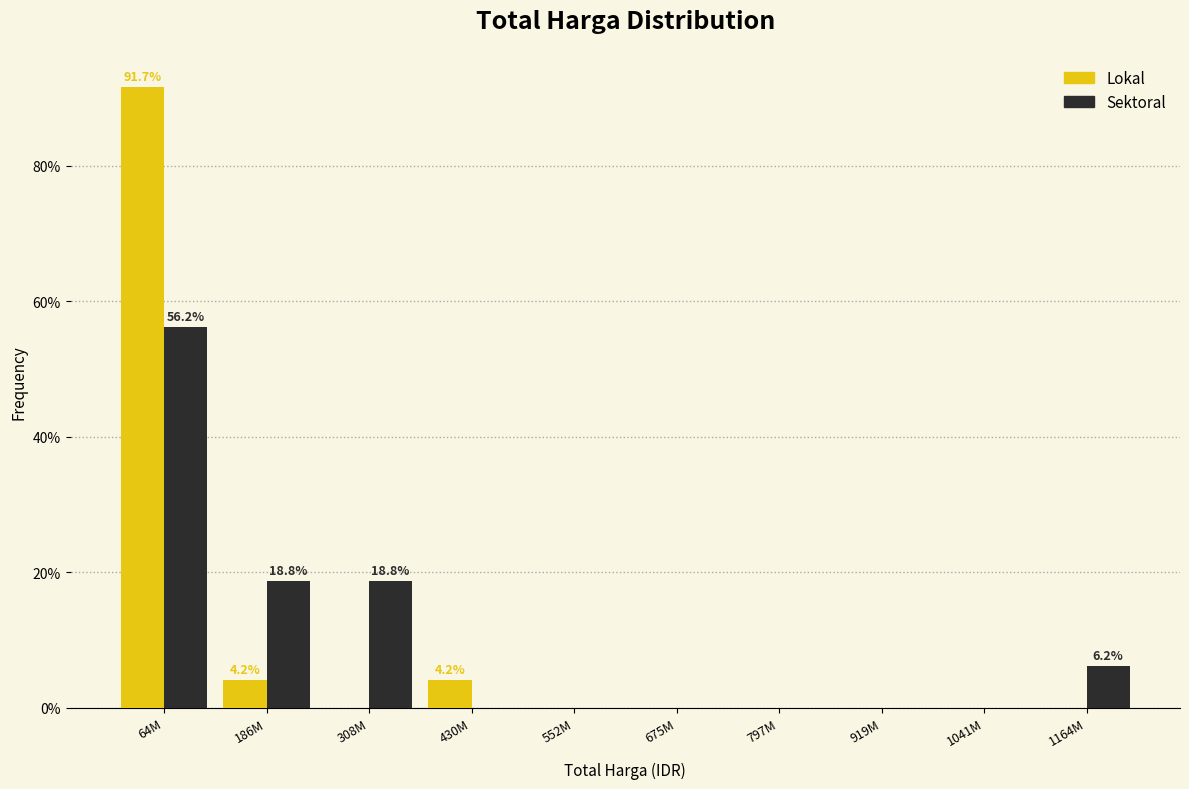

At which label does Lokal reach its peak?

64M